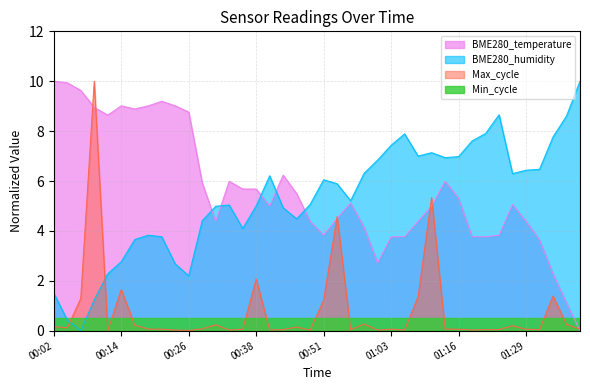

What is the difference between the BME280_temperature values at 00:38 and 01:16?

0.4